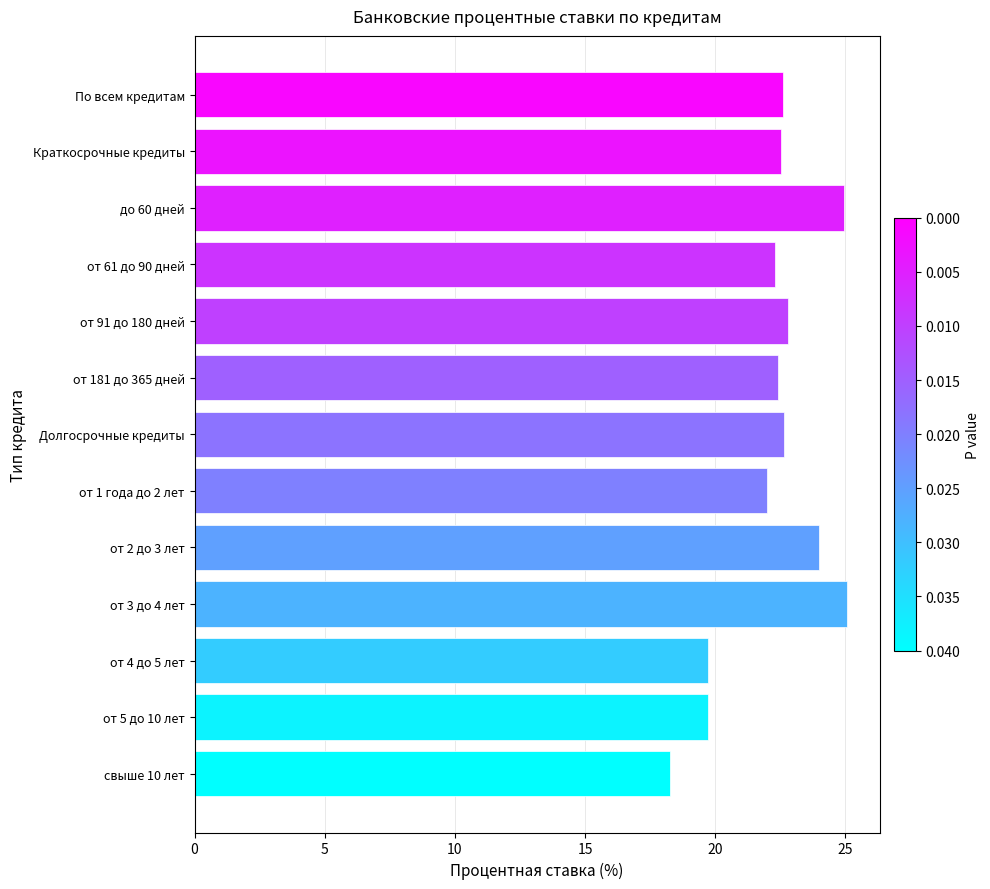

What is the average value?

22.2